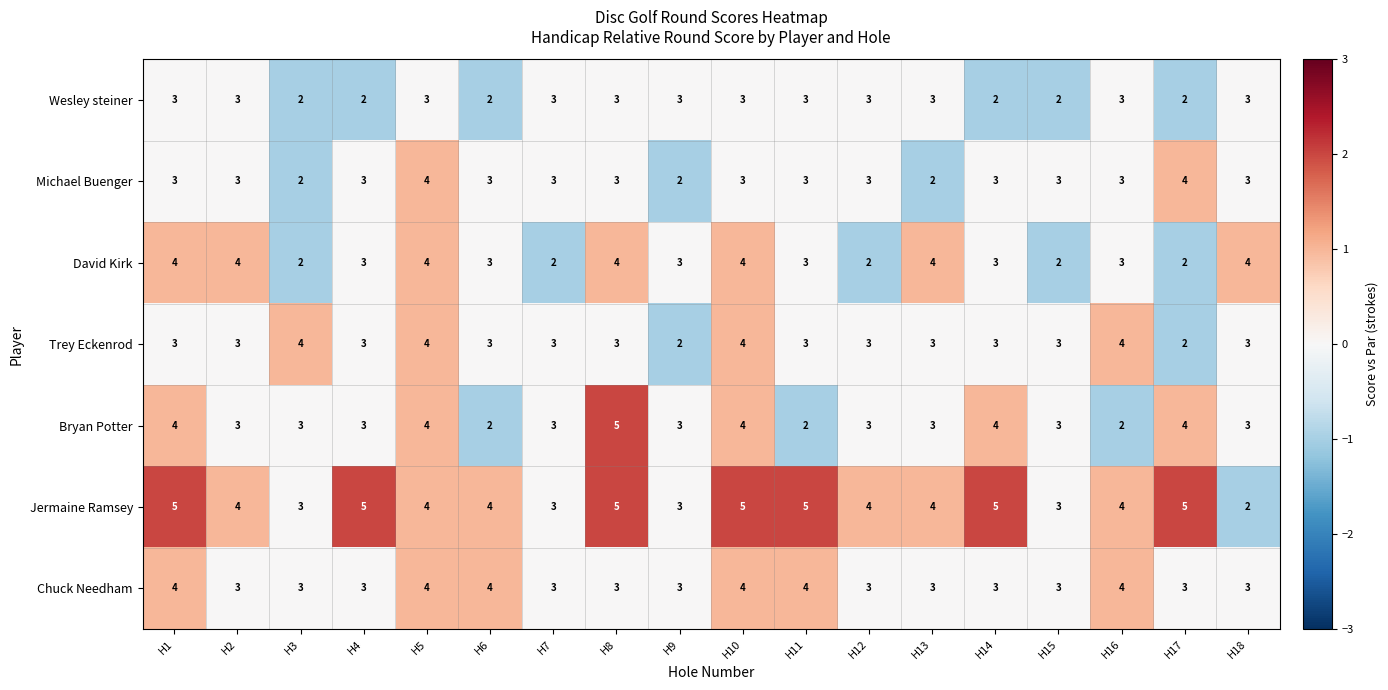

Which category has the lowest value in the Jermaine Ramsey series?

H18